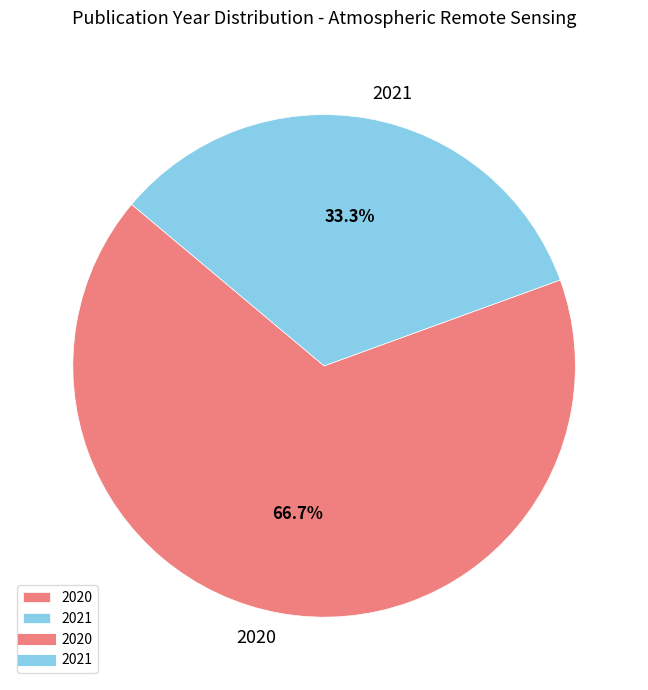

What portion of the pie excludes 2021?

66.7%